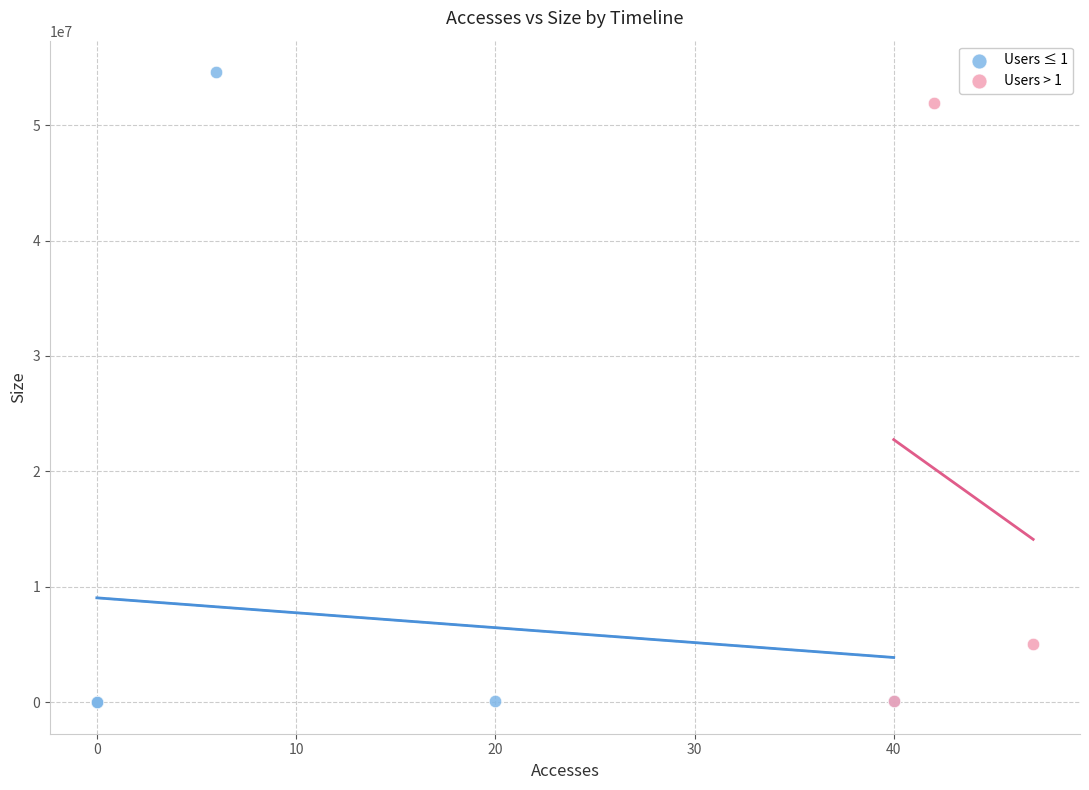

Which series contains the highest Y value?

Users ≤ 1